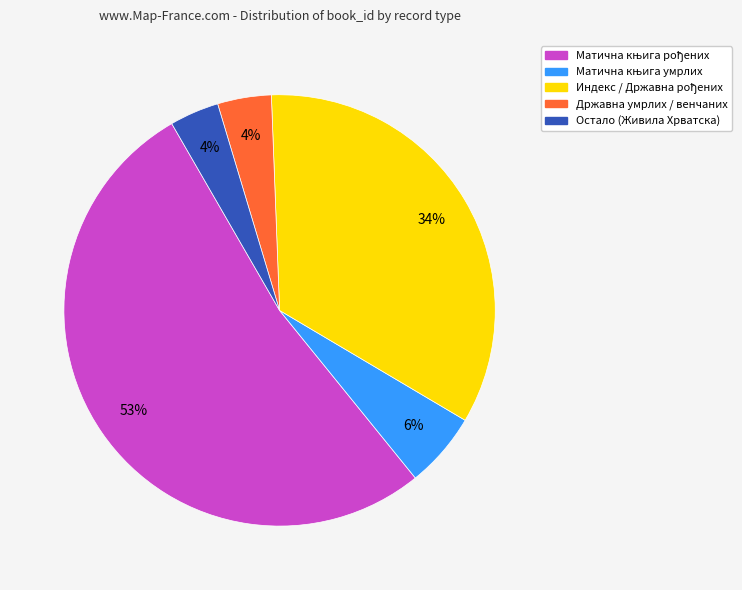

Is there any slice that represents more than half of the pie?

Yes